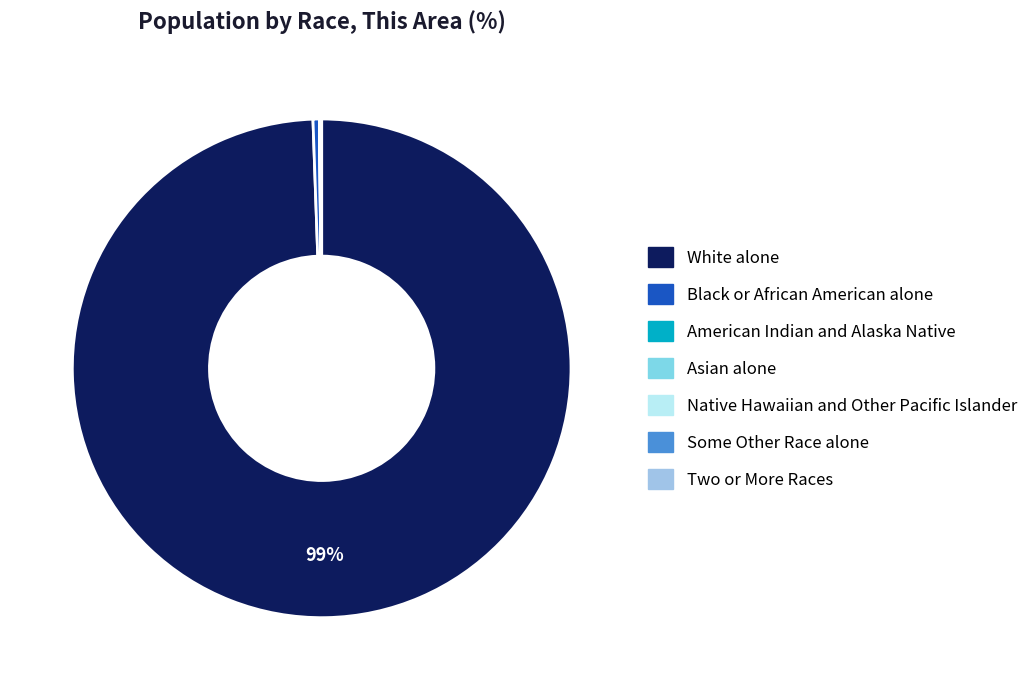

True or false: Black or African American alone accounts for 0% of the total.

True